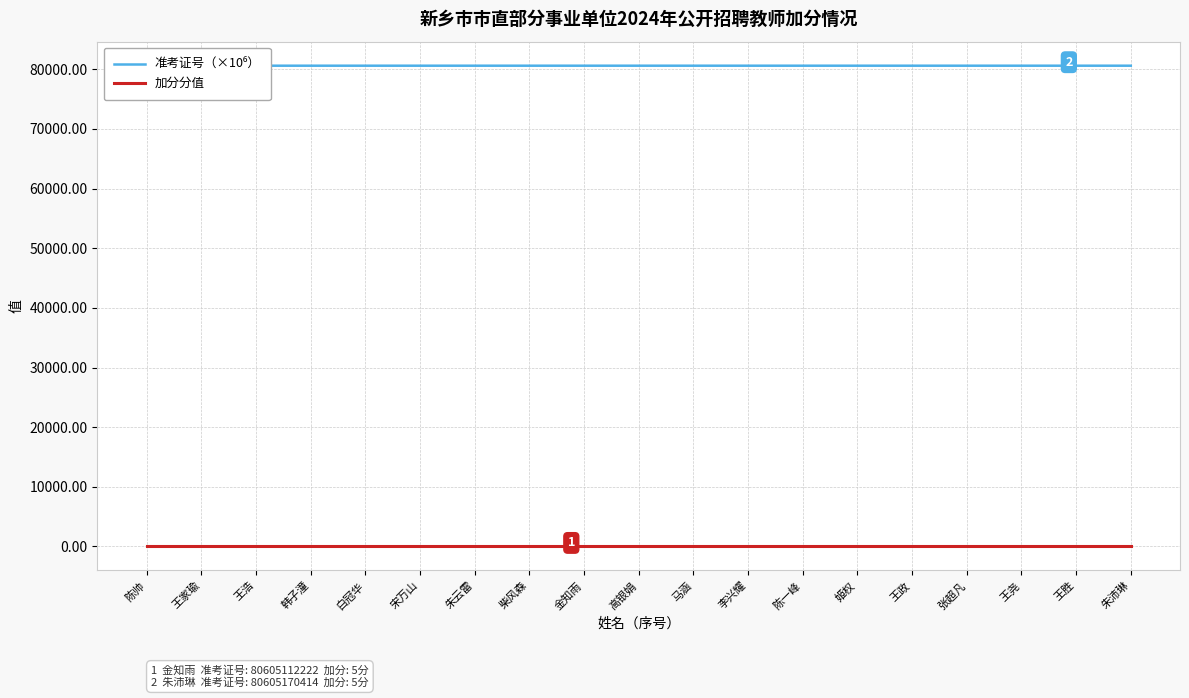

How many lines are shown in the chart?

2